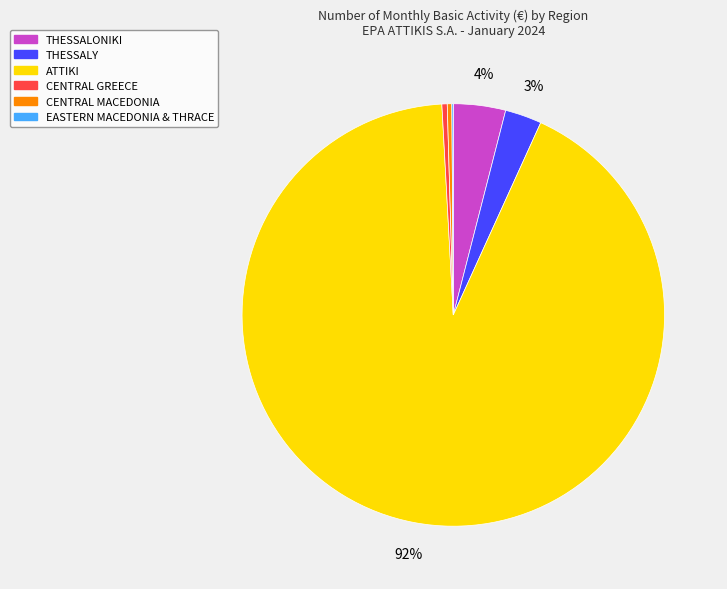

True or false: THESSALONIKI accounts for 4% of the total.

True